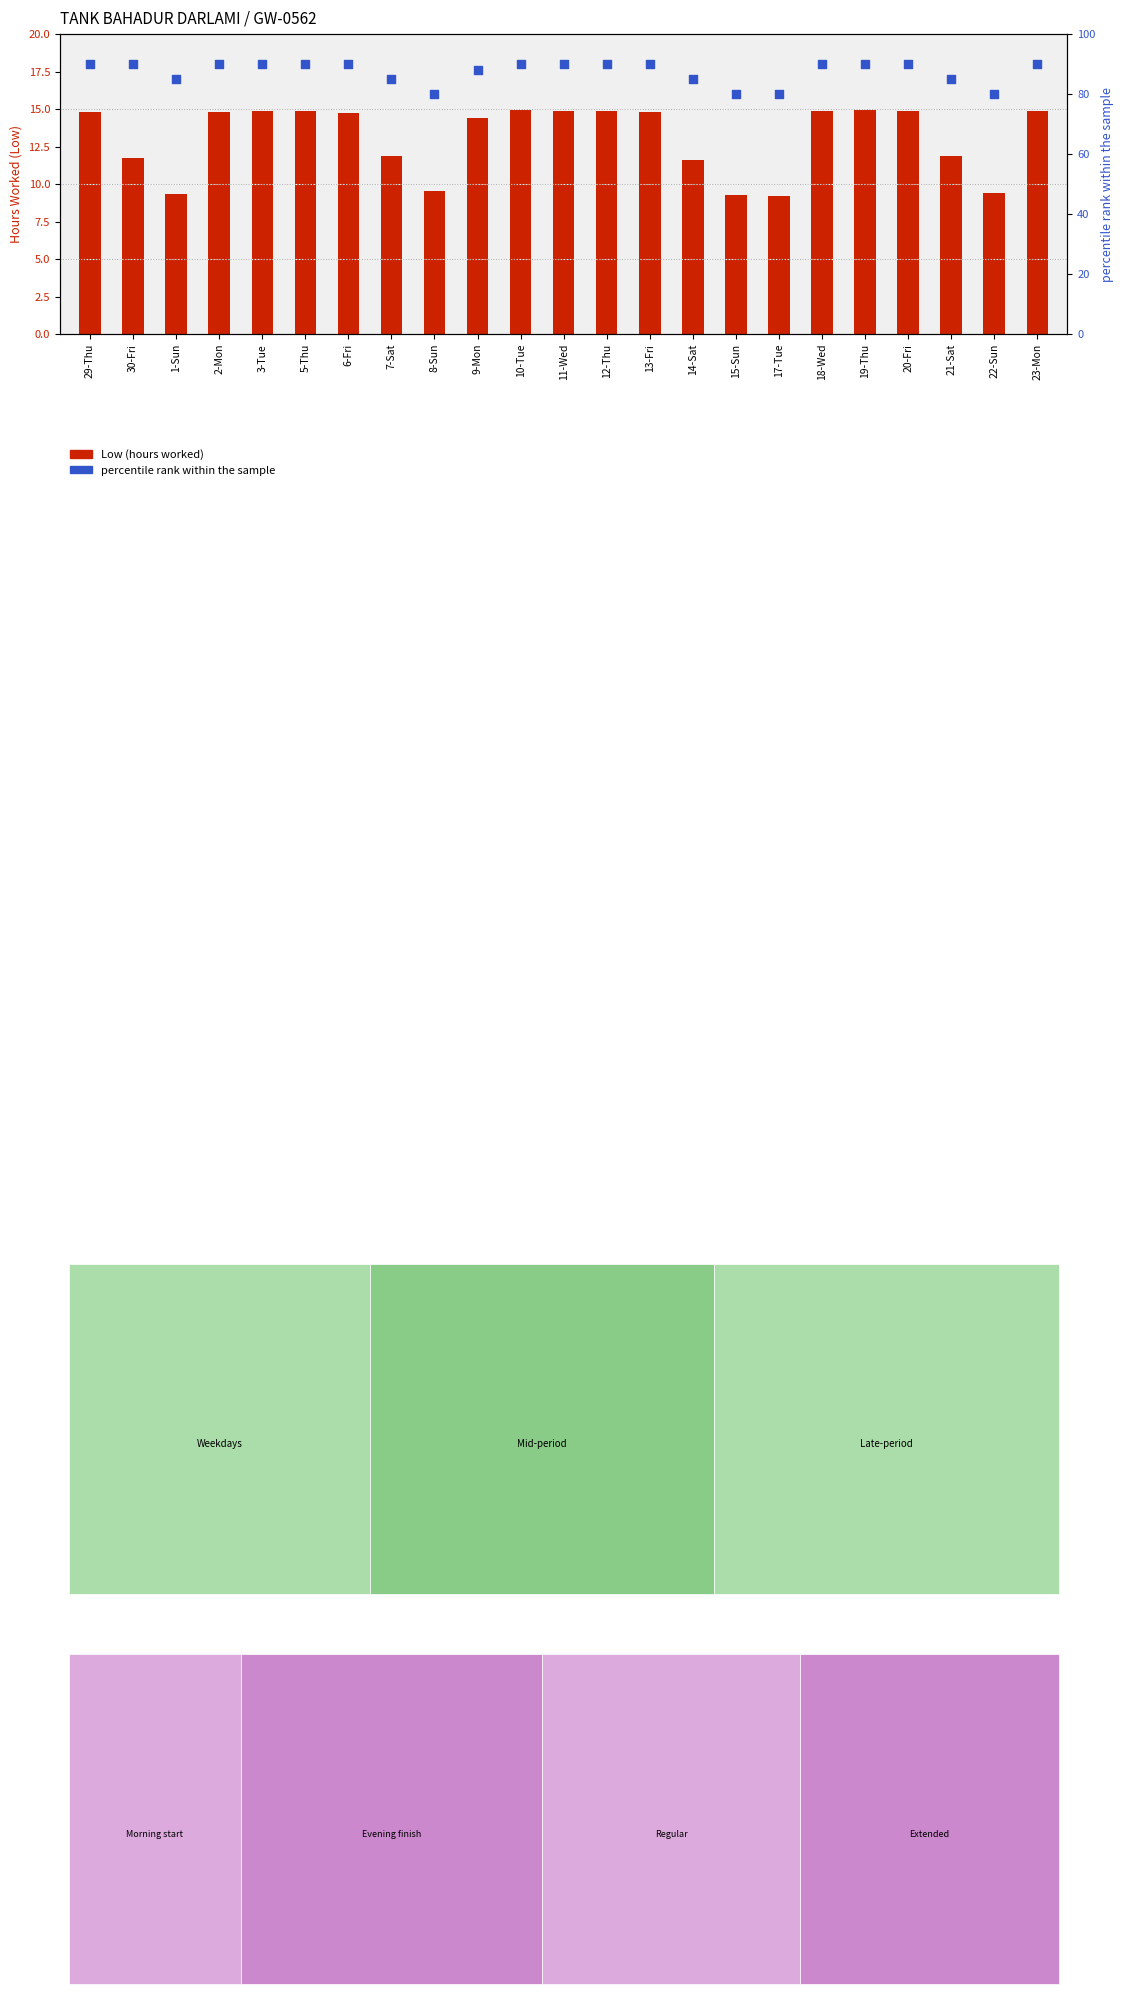

At how many categories does at least one series exceed 51?

23